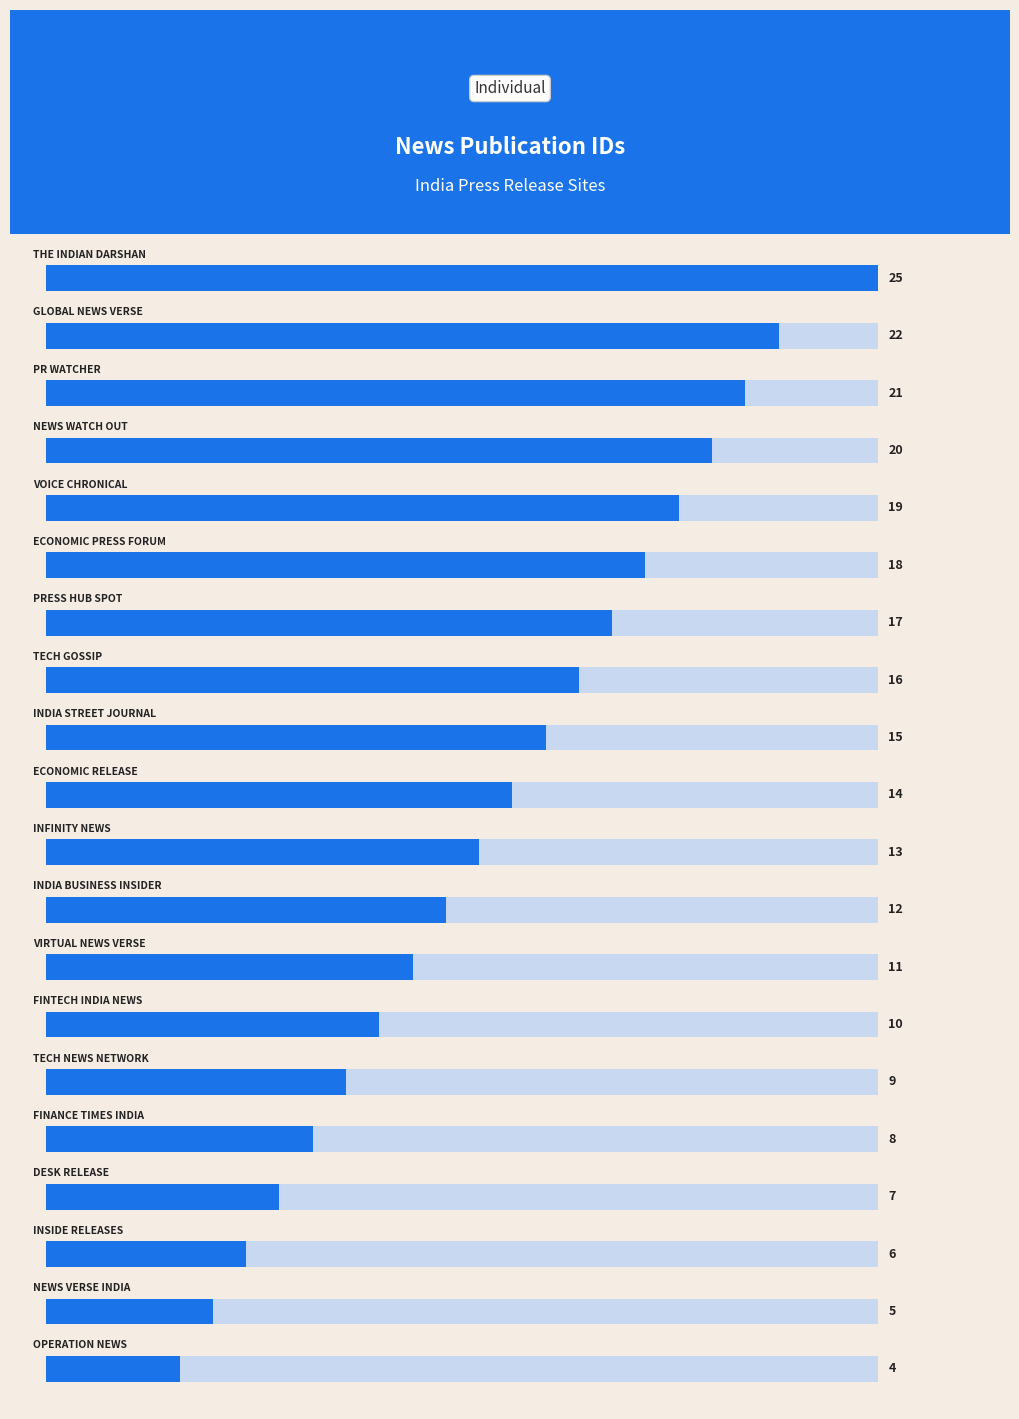

Count the number of values greater than 14.

9